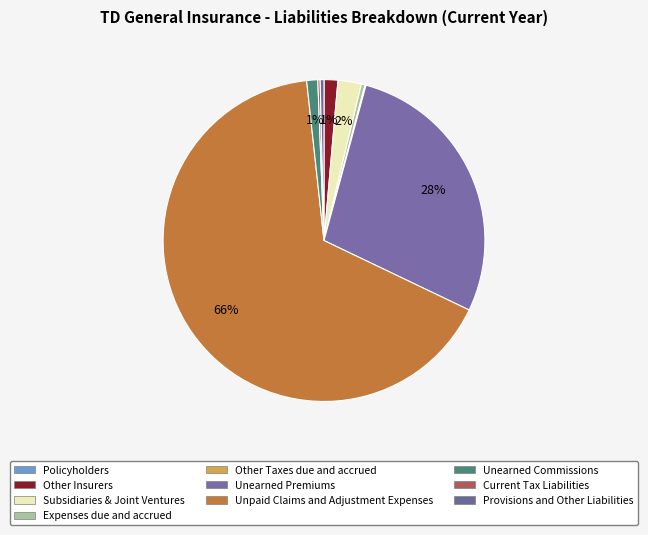

True or false: Other Taxes due and accrued accounts for 0% of the total.

True